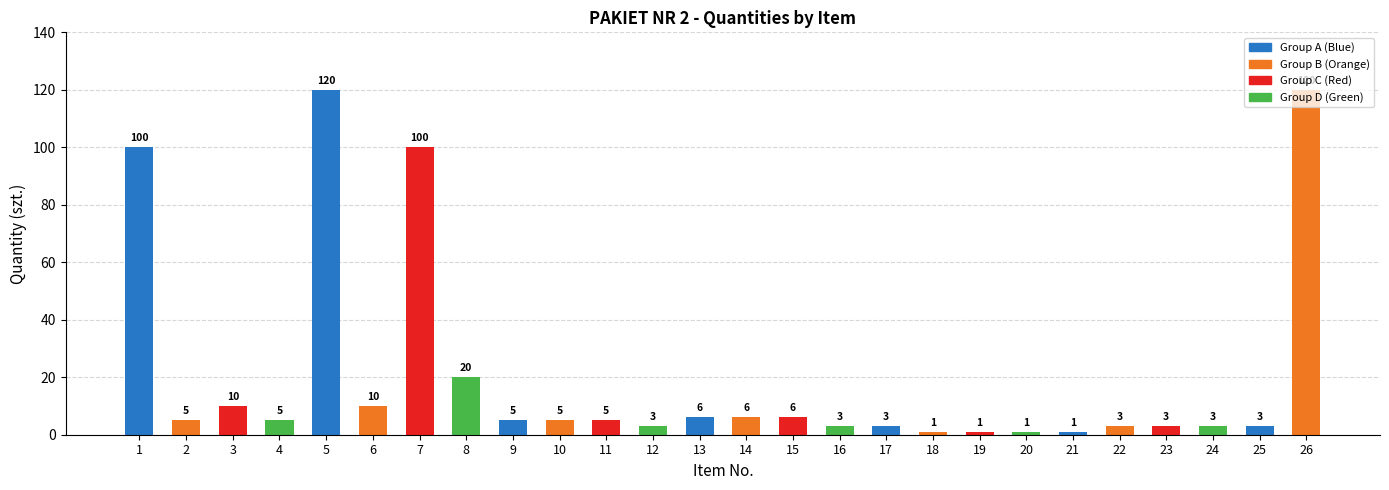

What is the value of the 1st bar from the left?

100